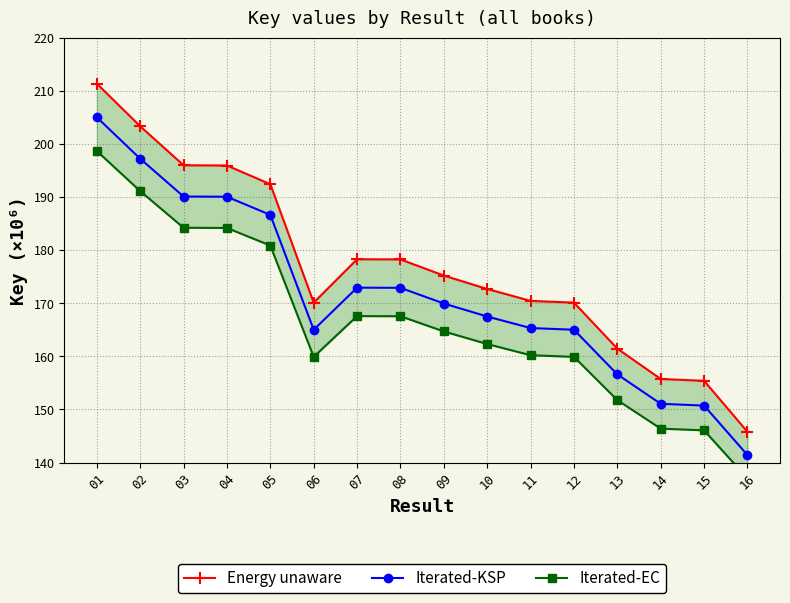

How many values in the Iterated-EC series exceed 164?

8